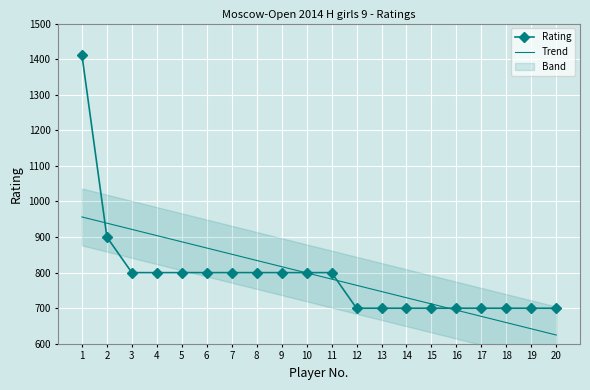

Count the Rating values in the range 700 to 800.

18